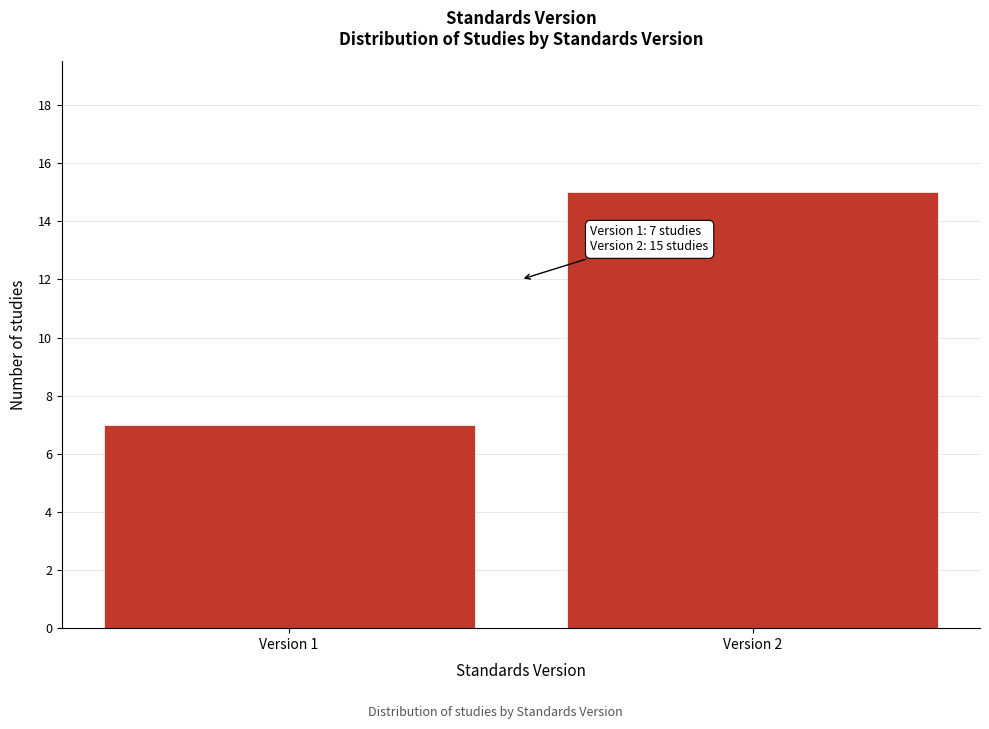

Reading right to left, extract all data points from this chart.

Version 2=15	Version 1=7